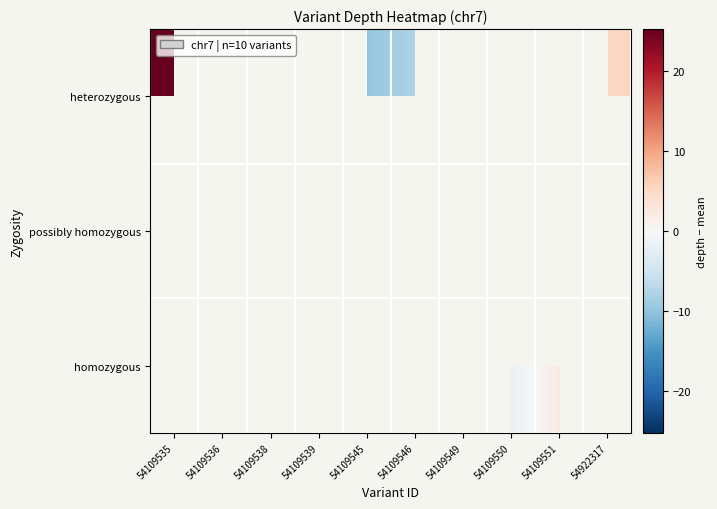

Which category has the lowest value in the heterozygous series?

54109545